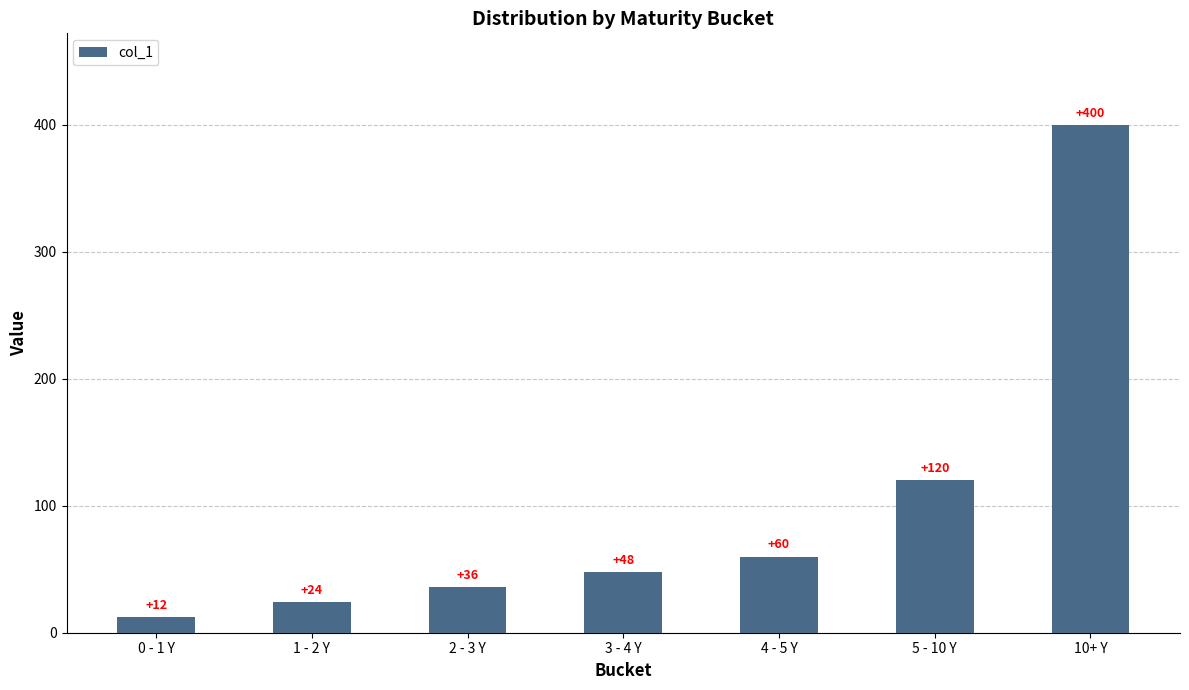

The chart shows a value of 12 at 0 - 1 Y. True or false?

True